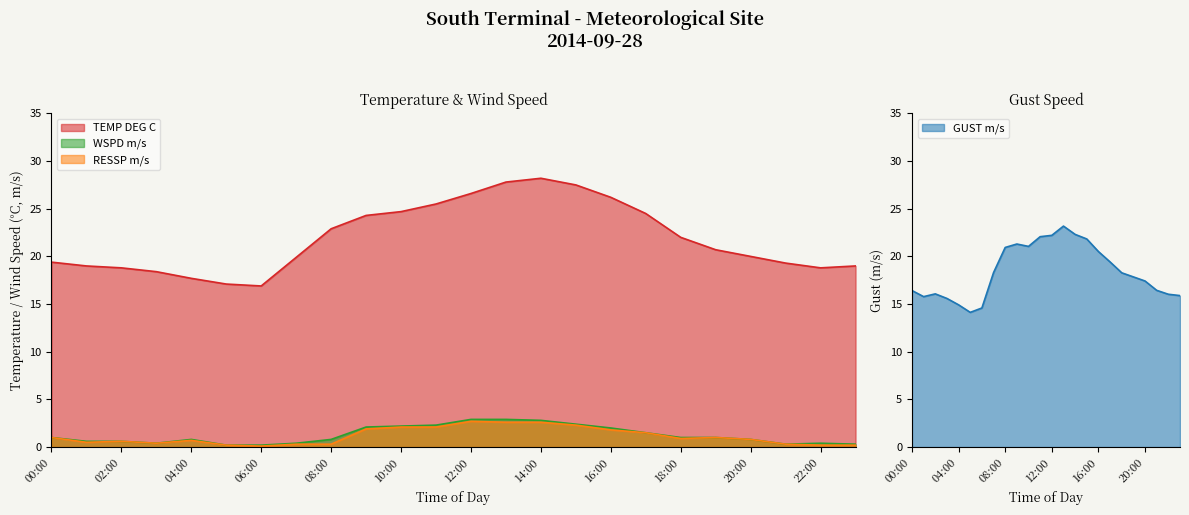

At 22:00, list the series in order from smallest to largest.

RESSP m/s, WSPD m/s, GUST m/s, TEMP DEG C